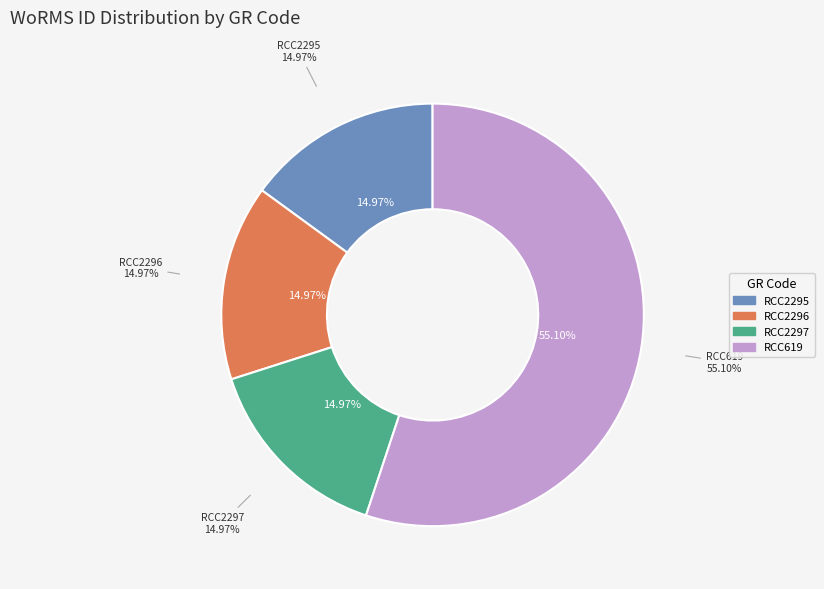

To the nearest percent, what is the difference between the largest and smallest slice percentages?

40%